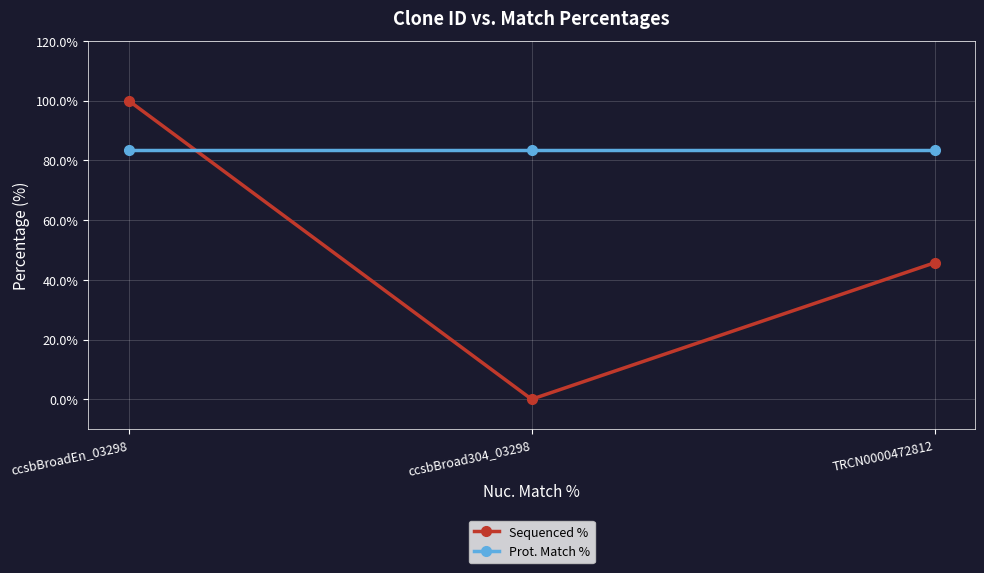

Is it true that Prot. Match % equals 83.5 at ccsbBroadEn_03298?

True